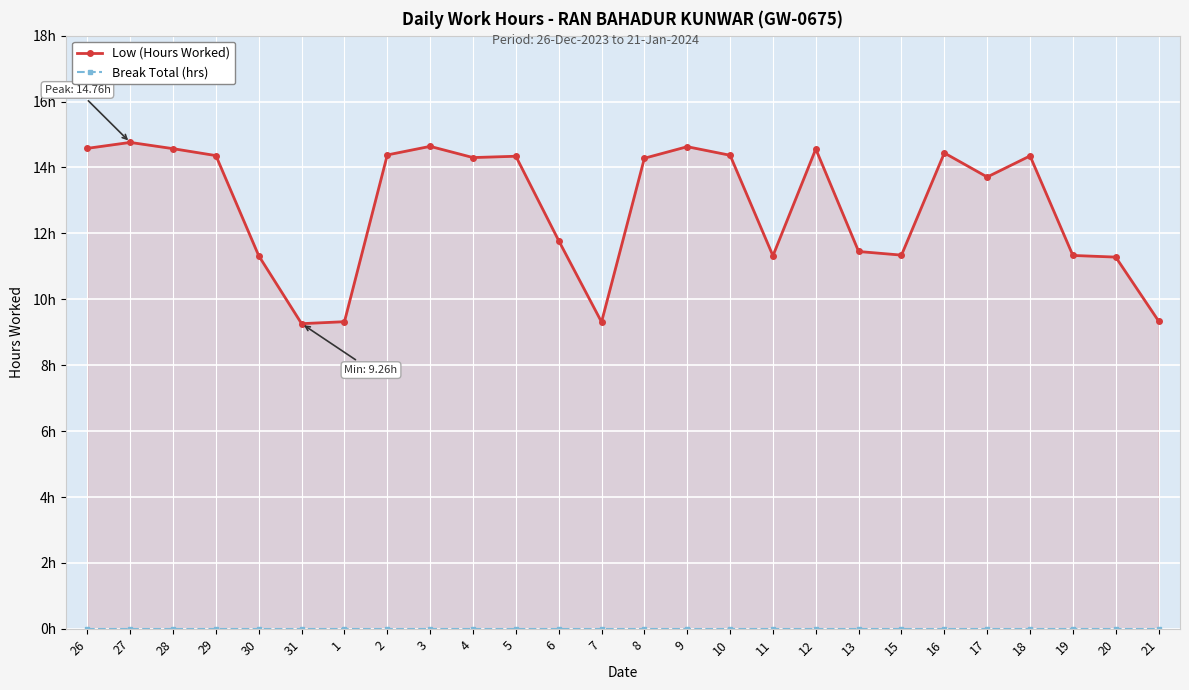

What position from the right is 26?

26